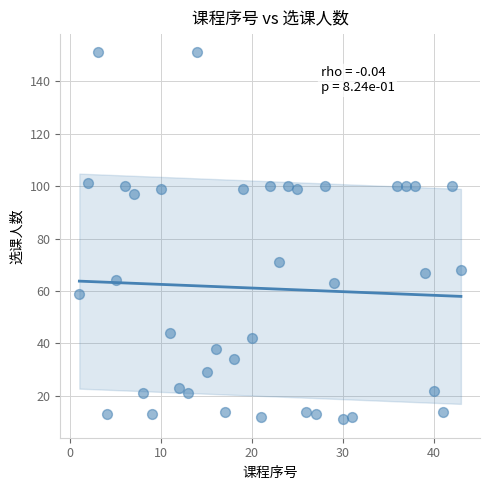

What is the range of X values (max minus min)?

42